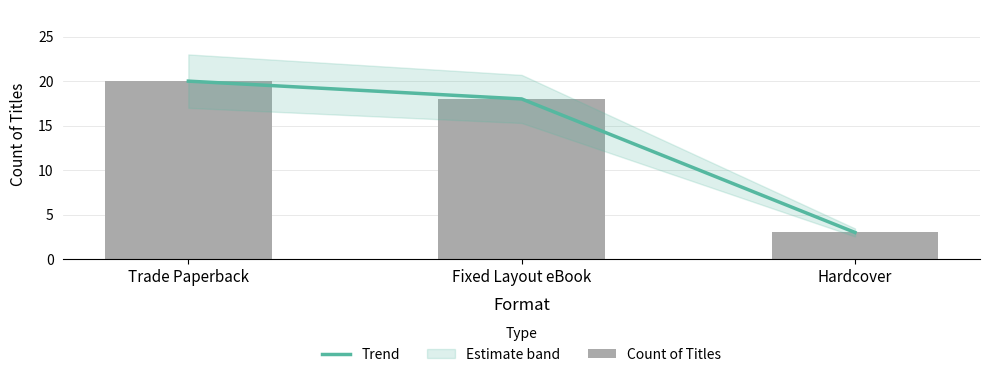

At how many categories does at least one series exceed 11?

2